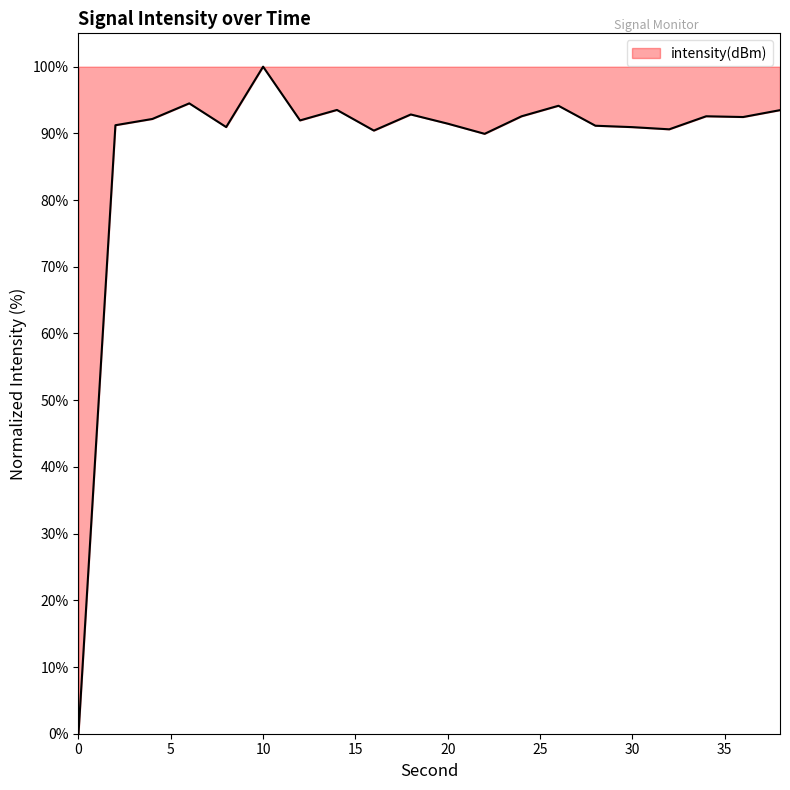

What is the maximum value shown in the chart?

100.0